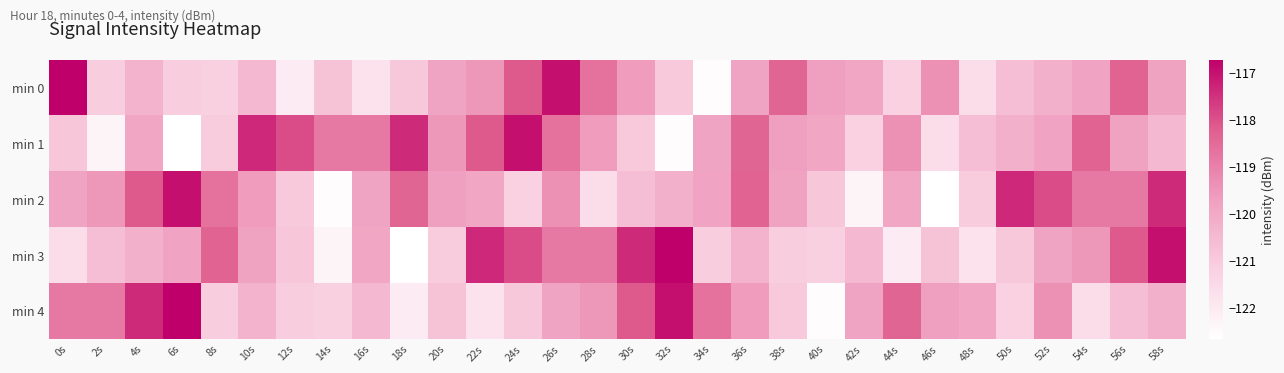

What is the total value across all series at 4s?

-595.9